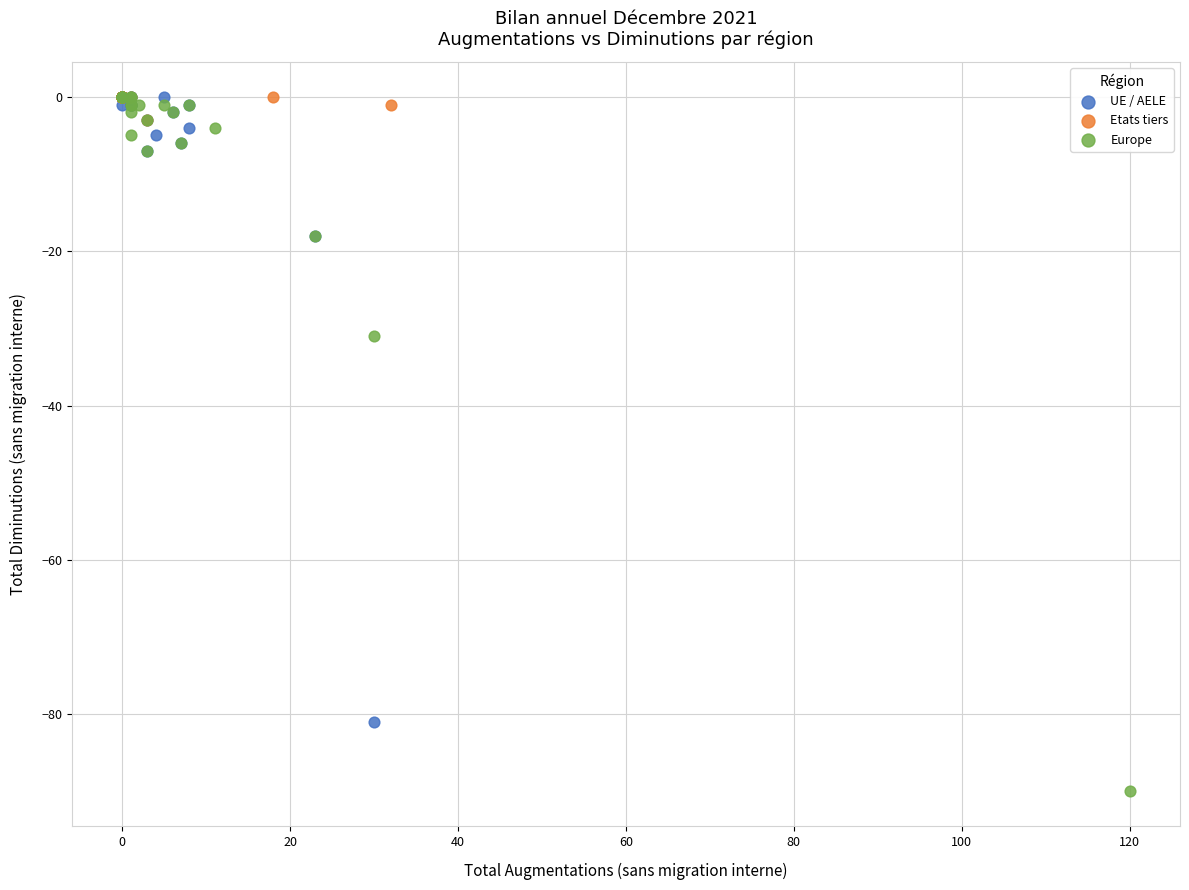

Which series has the largest Y range (max minus min)?

Europe